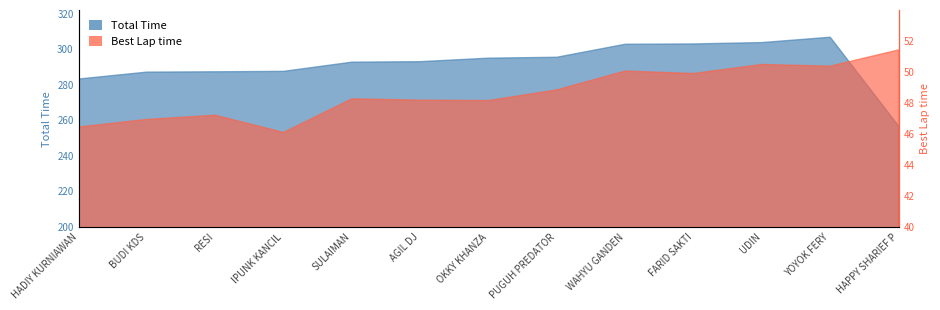

What position from the left is HAPPY SHARIEF P?

13